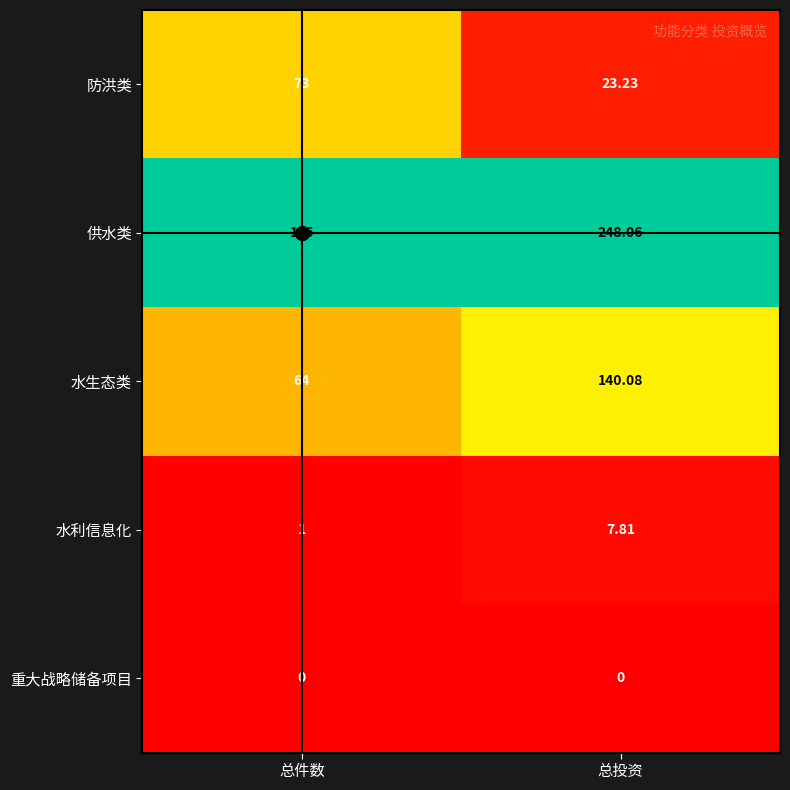

Which category has the highest value in the 水利信息化 series?

总投资